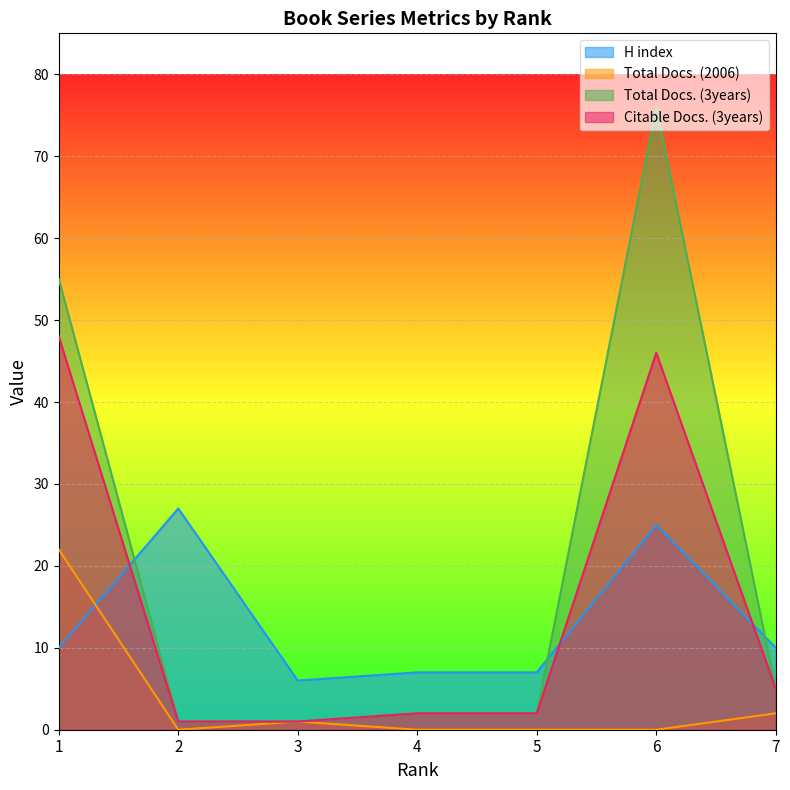

Which series has the largest total across all categories?

Total Docs. (3years)